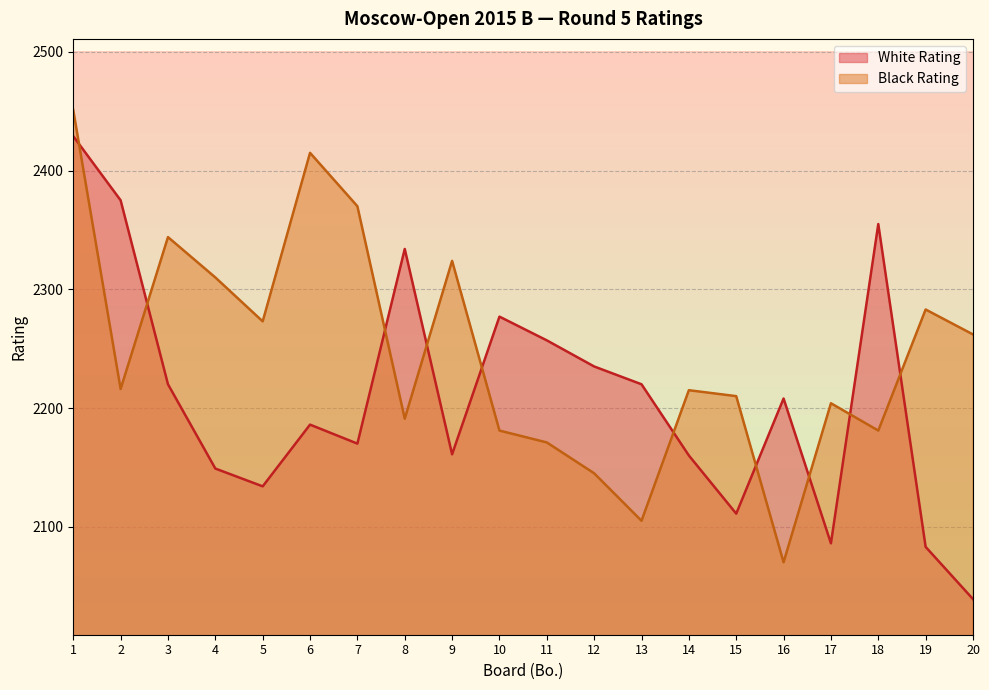

Reading right to left, extract all data points from this chart.

White Rating: 20=2039	19=2083	18=2355	17=2086	16=2208	15=2111	14=2160	13=2220	12=2235	11=2257	10=2277	9=2161	8=2334	7=2170	6=2186	5=2134	4=2149	3=2220	2=2375	1=2429
Black Rating: 20=2262	19=2283	18=2181	17=2204	16=2070	15=2210	14=2215	13=2105	12=2145	11=2171	10=2181	9=2324	8=2191	7=2370	6=2415	5=2273	4=2310	3=2344	2=2216	1=2451